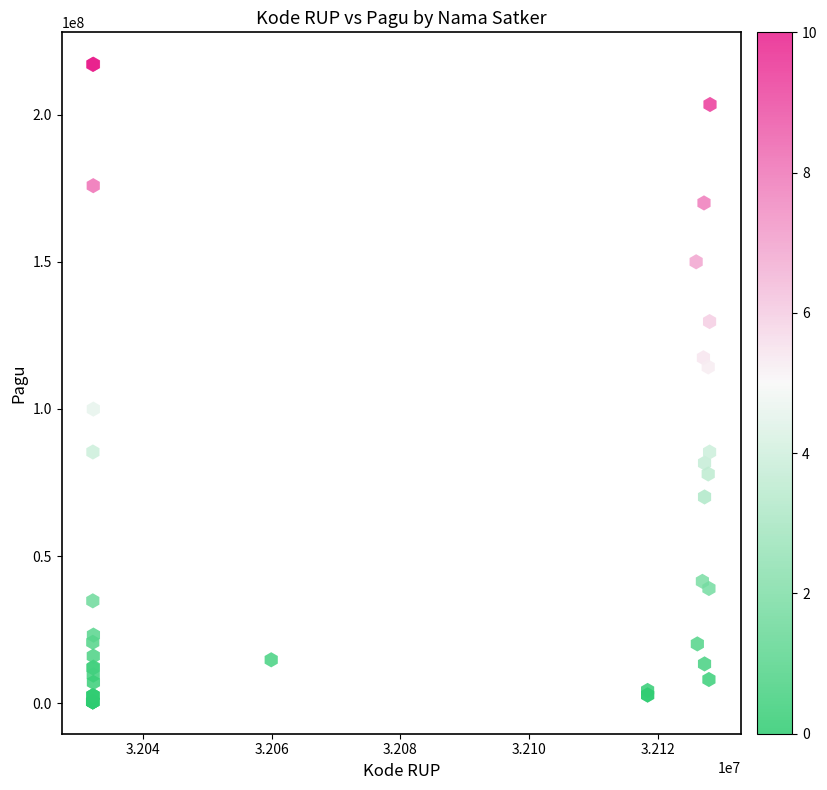

What Y value in the scatter plot is closest to 108830000?

114296000